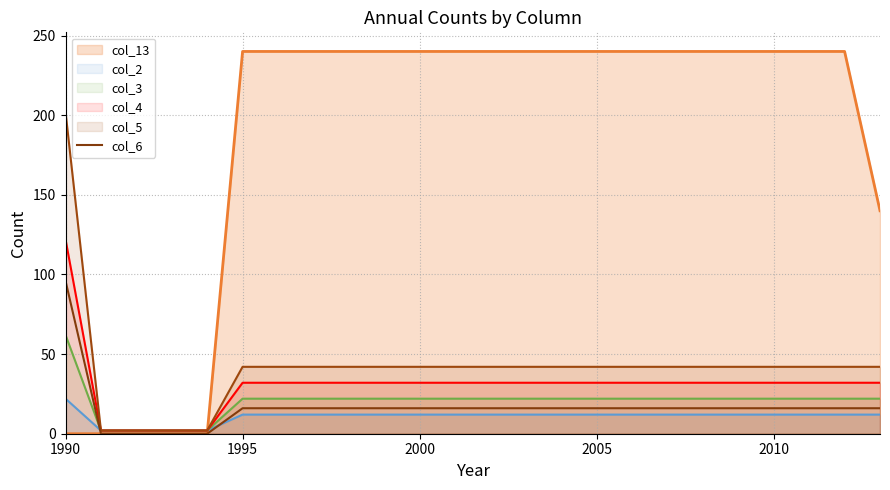

Does the chart have visible grid lines?

Yes